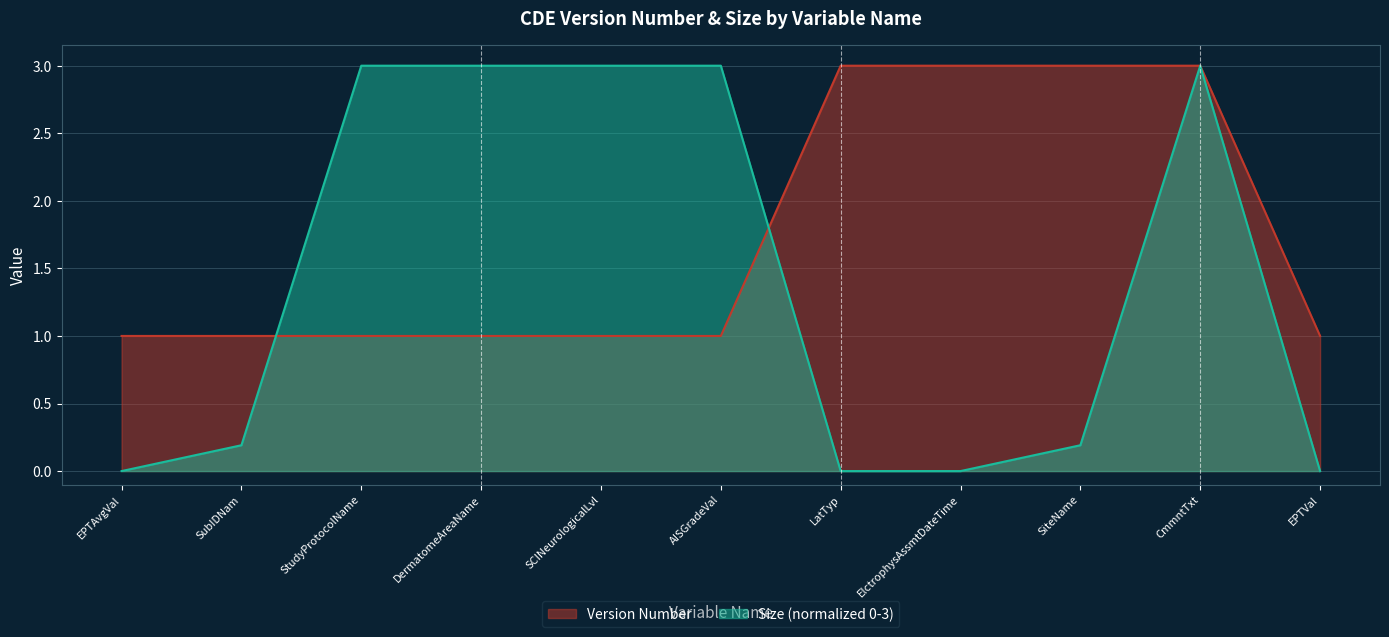

What are all the series names shown in the legend?

Version Number, Size (normalized 0-3)